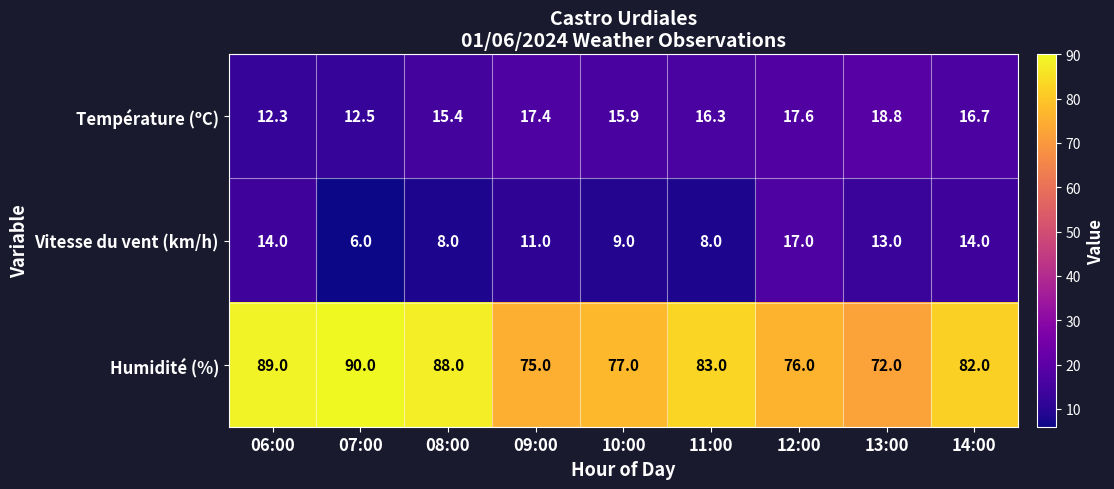

What is the sum of the Vitesse du vent (km/h) values at 14:00 and 10:00?

23.0